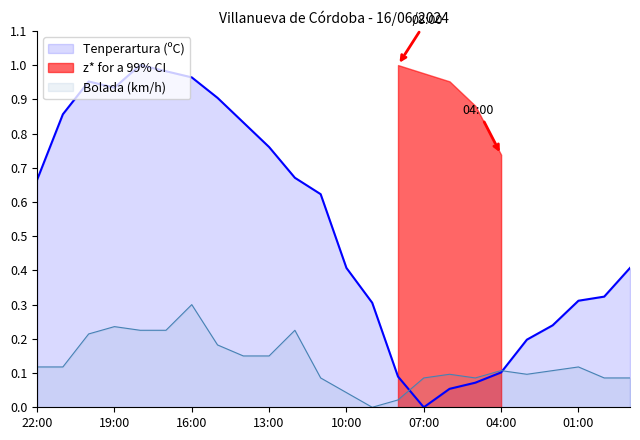

Where do Bolada (km/h) and Tenperartura (ºC) first cross each other?

08:00 and 07:00